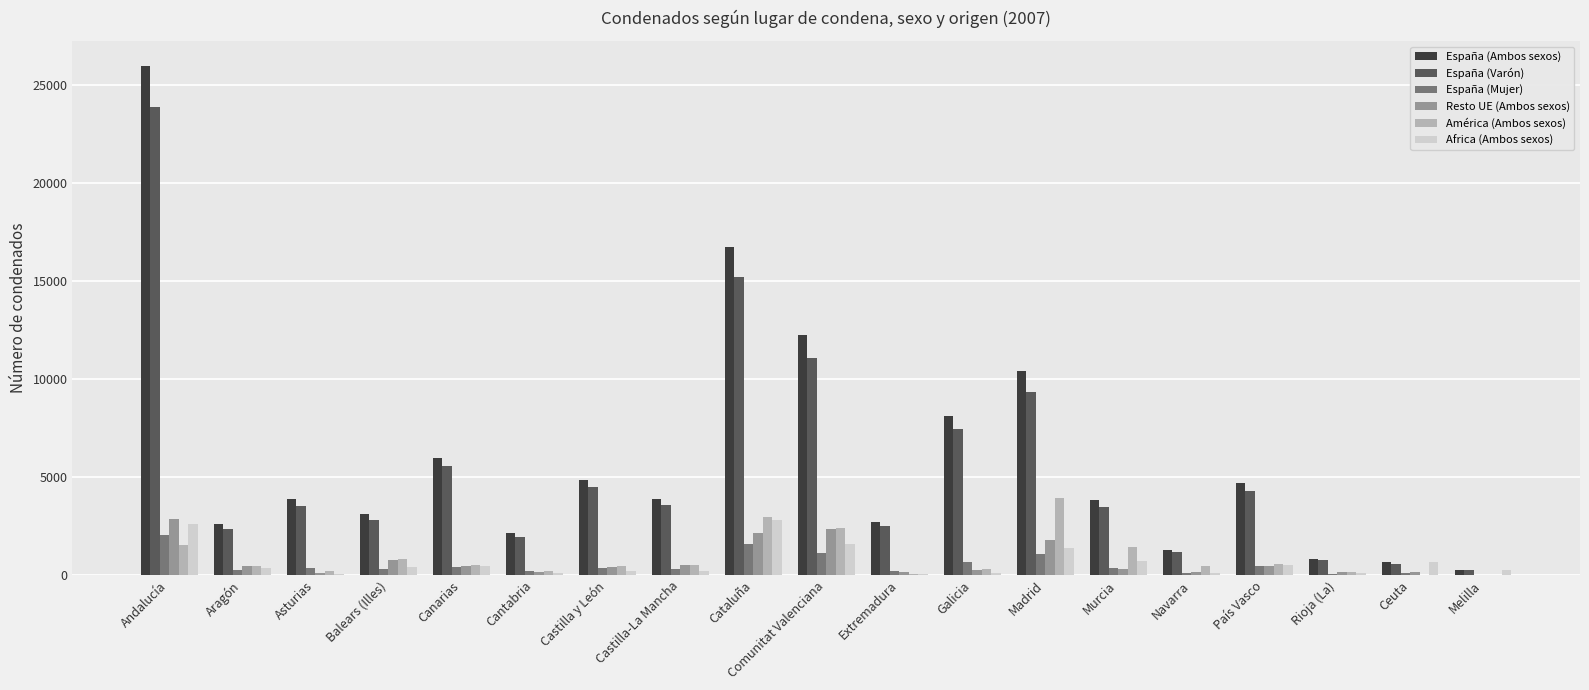

The América (Ambos sexos) series shows 795 at Balears (Illes). True or false?

True